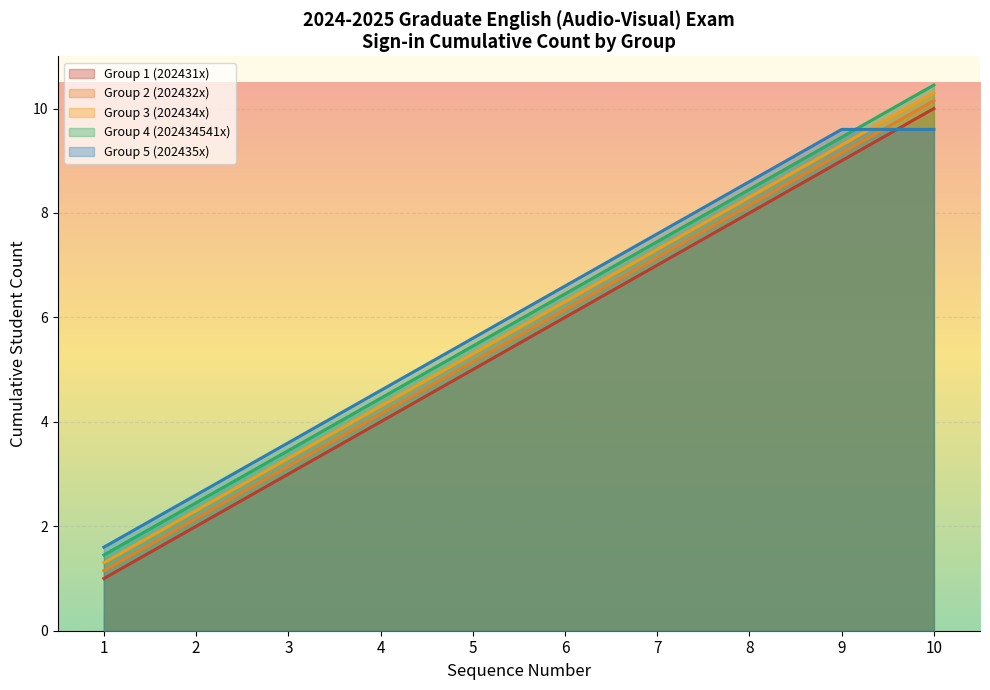

At 5, list the series in order from smallest to largest.

Group 1 (202431x), Group 2 (202432x), Group 3 (202434x), Group 4 (202434541x), Group 5 (202435x)